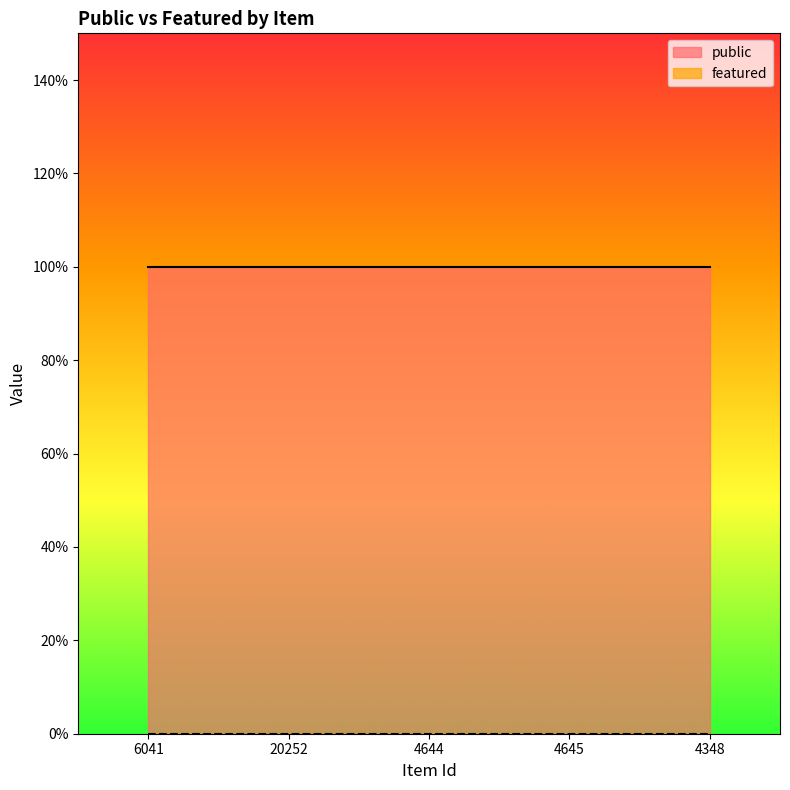

How many lines are shown in the chart?

2